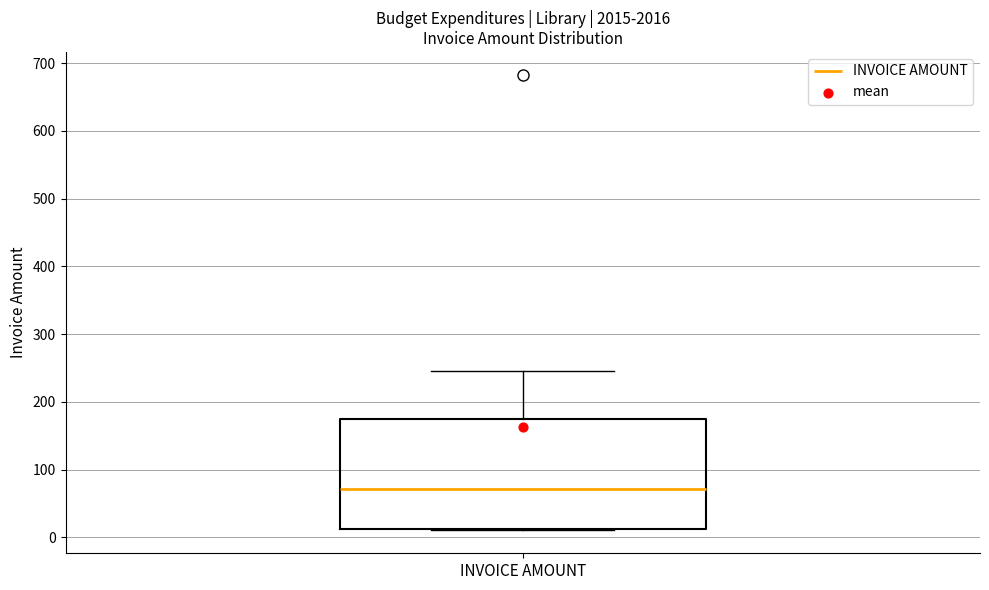

Read this box plot against the y-axis: the position of the median line, the range covered by the box, and the ends of both whiskers. The values are not printed on the chart, so give them approximately, as read against the axis.

median 70, box 10 to 180, whiskers 10 to 250